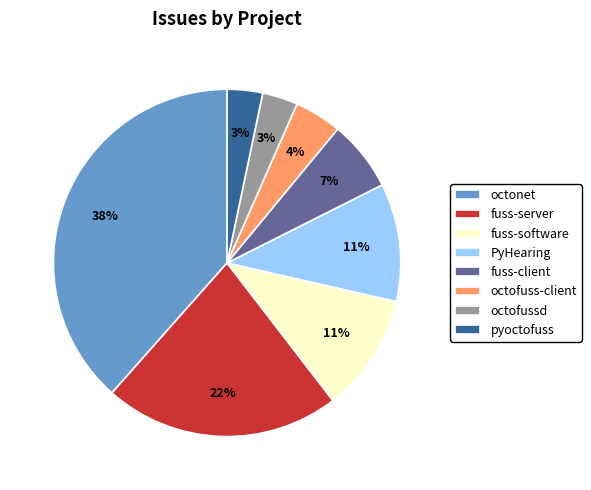

Which category has the biggest portion of the pie?

octonet